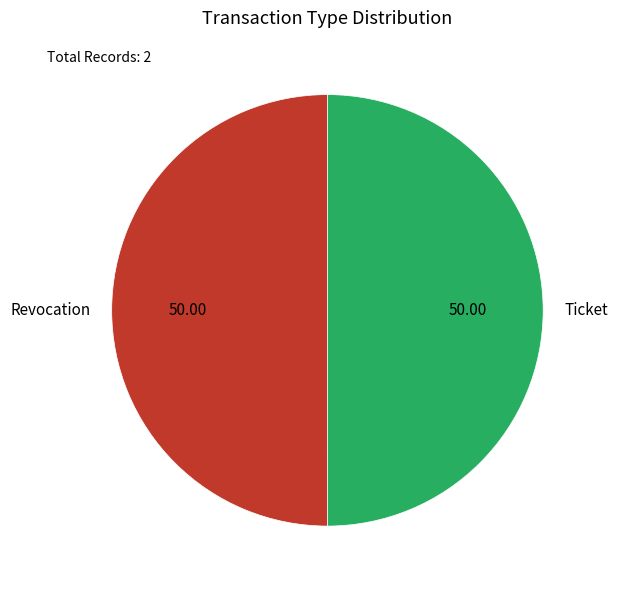

Is the sum of Revocation and Ticket greater than half?

Yes